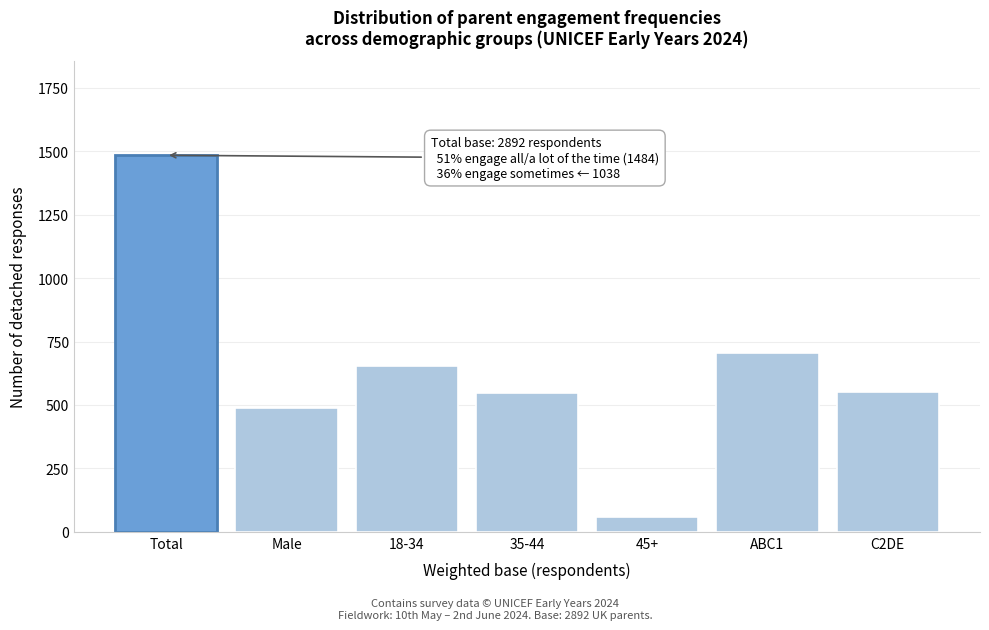

What is the sum of all values?

4491.2